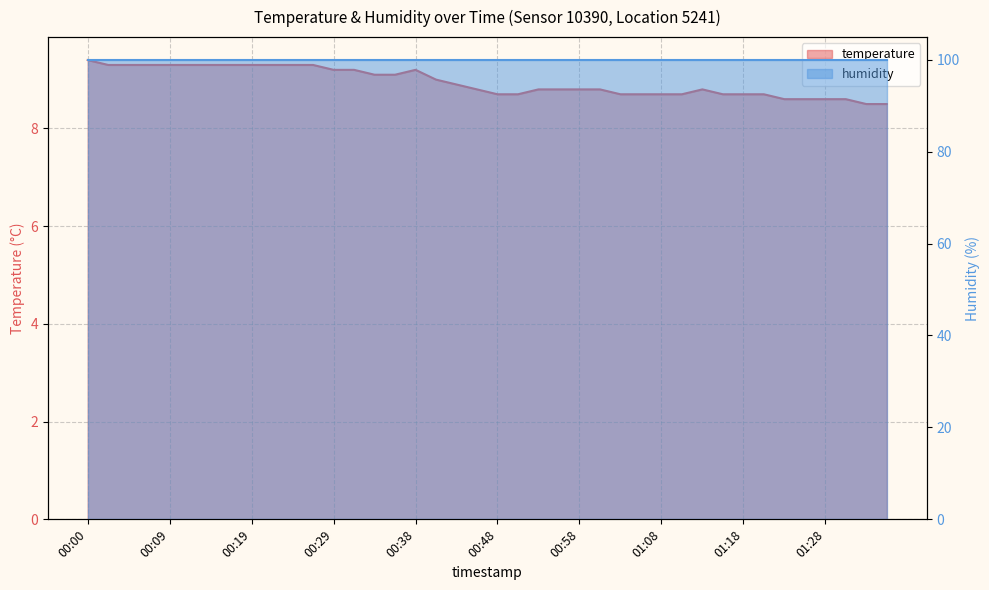

Which category has the highest value across all series?

00:00